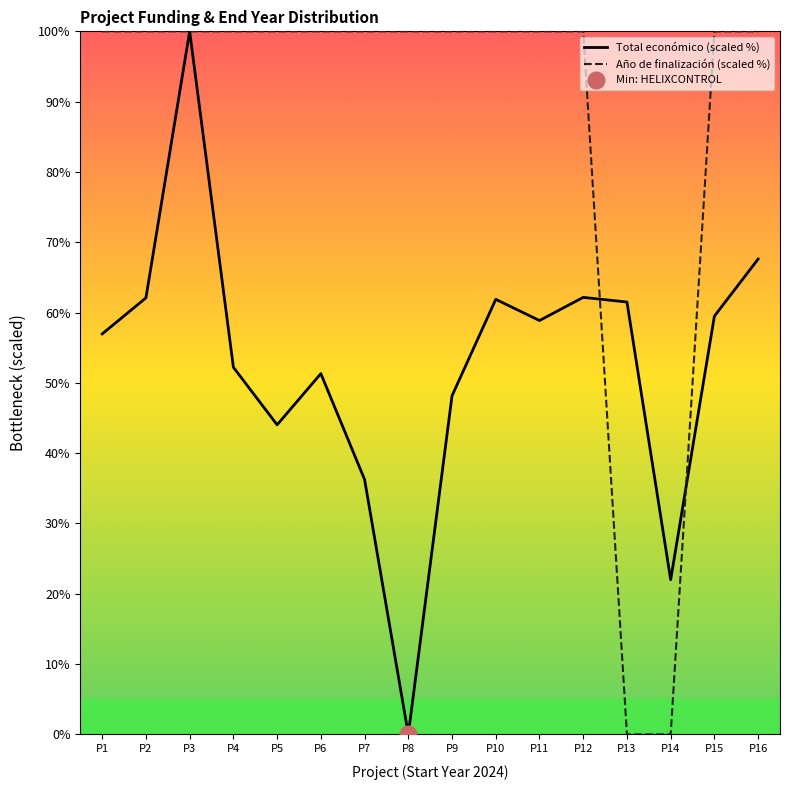

What is the sum of all Año de finalización (scaled %) values?

1400.0